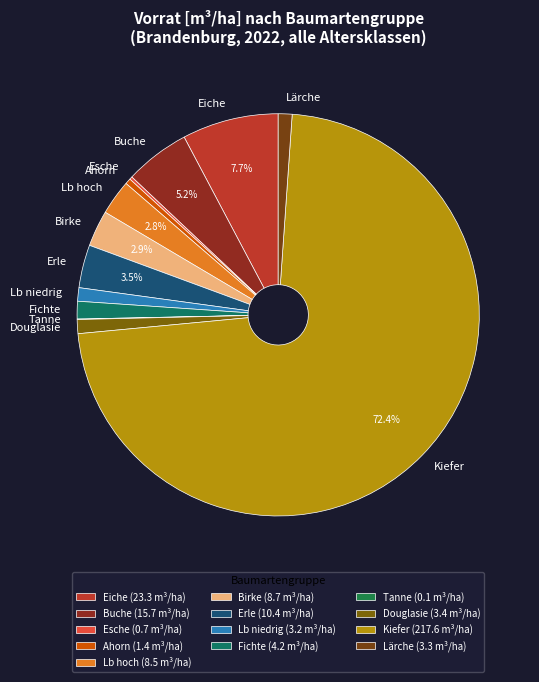

Is Kiefer the majority of the pie?

Yes